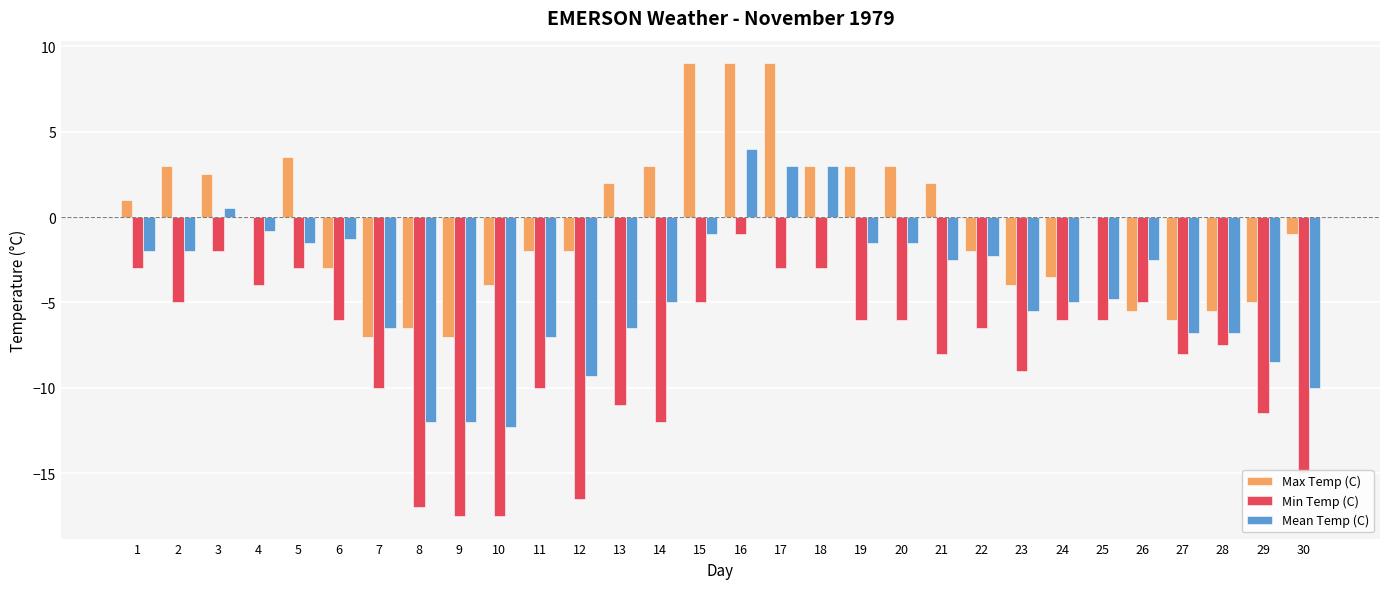

What is the difference between the Max Temp (C) values at 28 and 23?

1.5